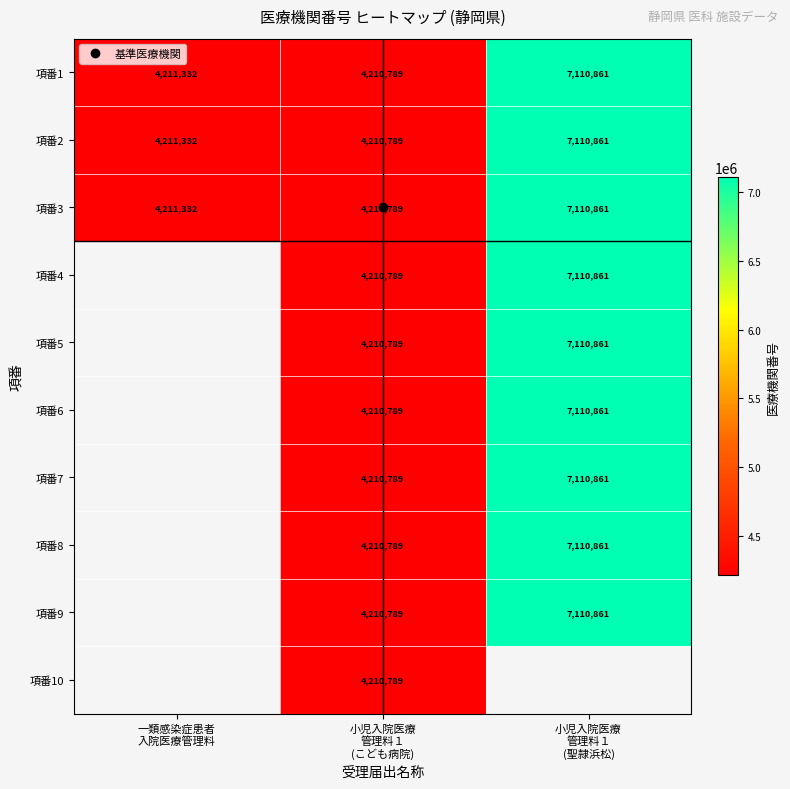

What is the highest value of the 項番3 series?

7110861.0